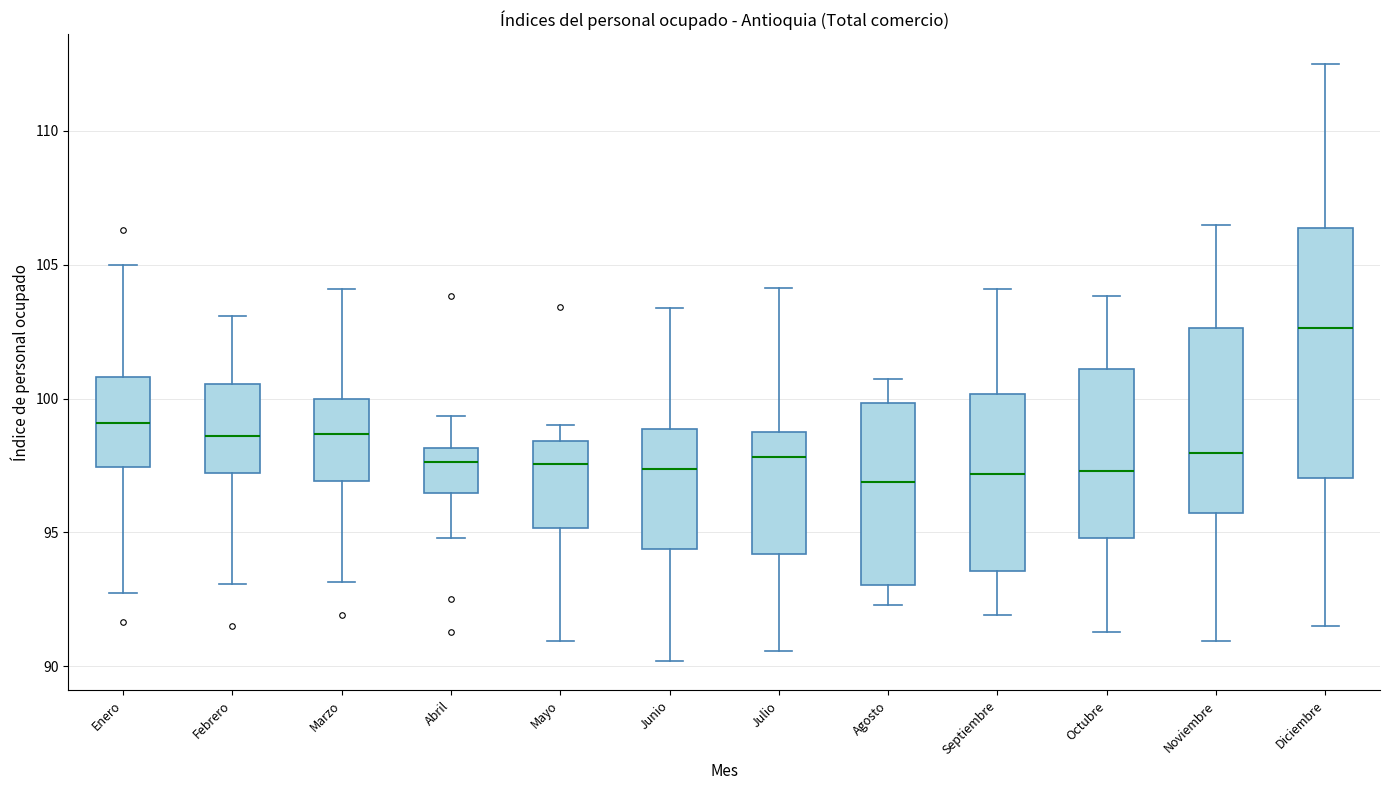

Which box's median line is the highest?

Diciembre